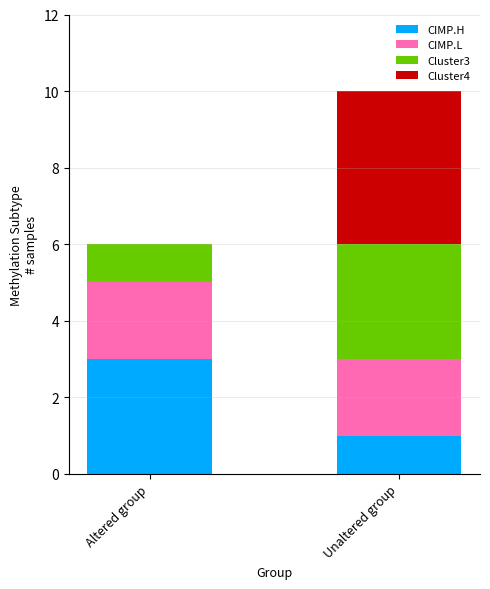

At which label does CIMP.H reach its peak?

Altered group